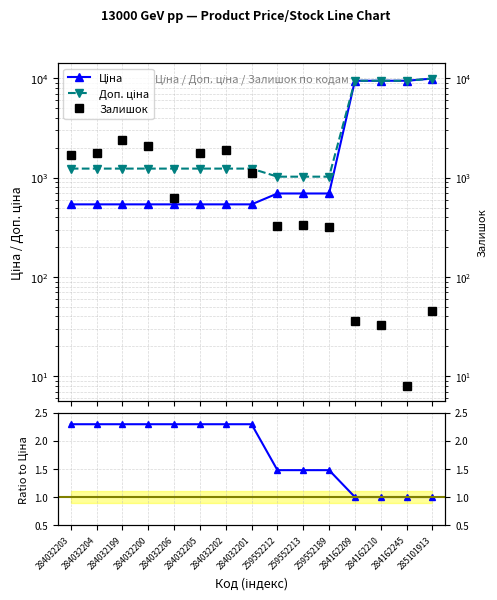

Where does the Доп. ціна series first go above 1235?

284032203